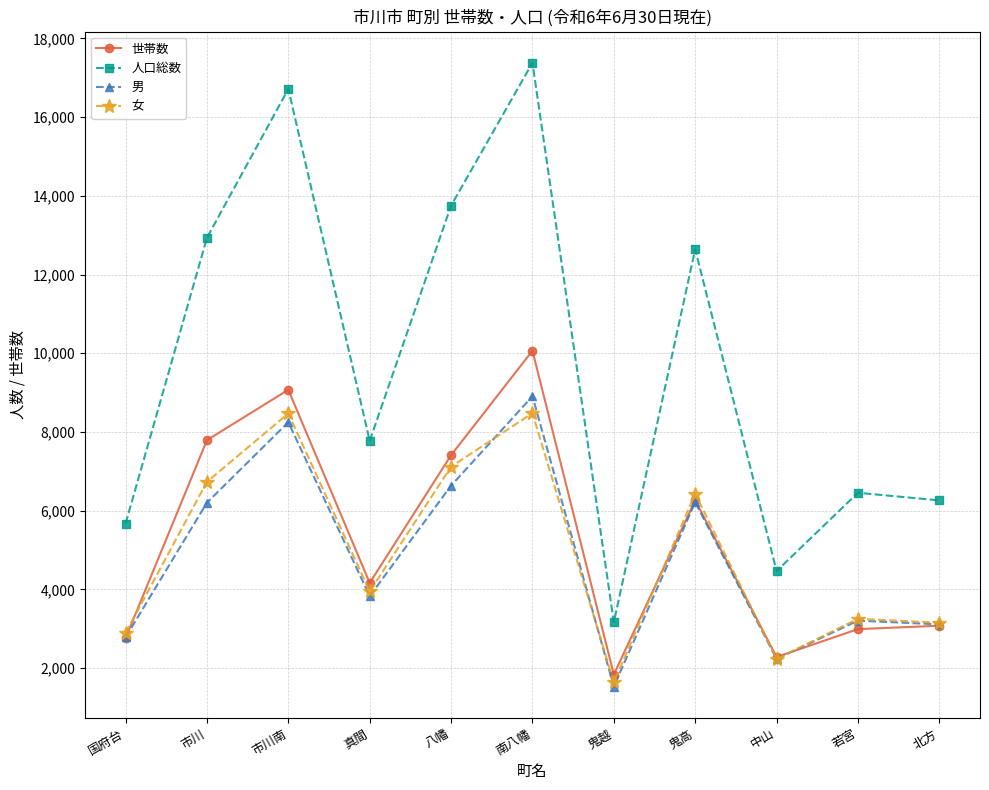

Where is the first local maximum for 男?

市川南